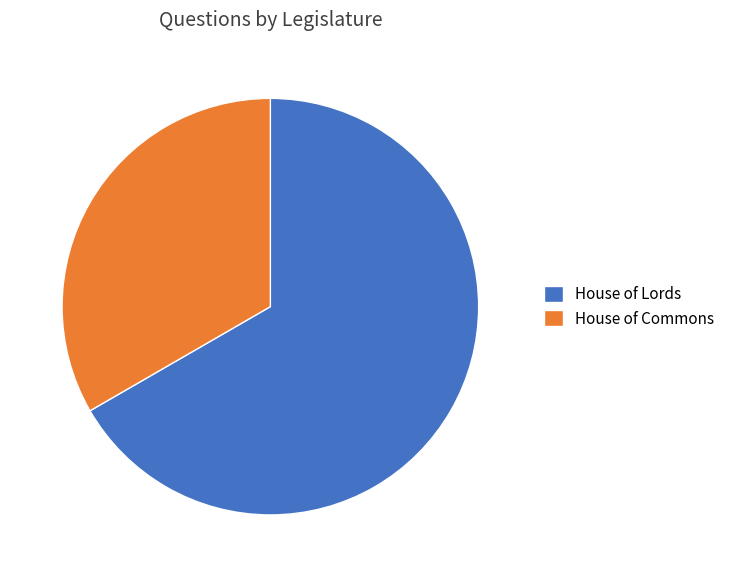

The House of Lords slice represents 67% of the pie. True or false?

True